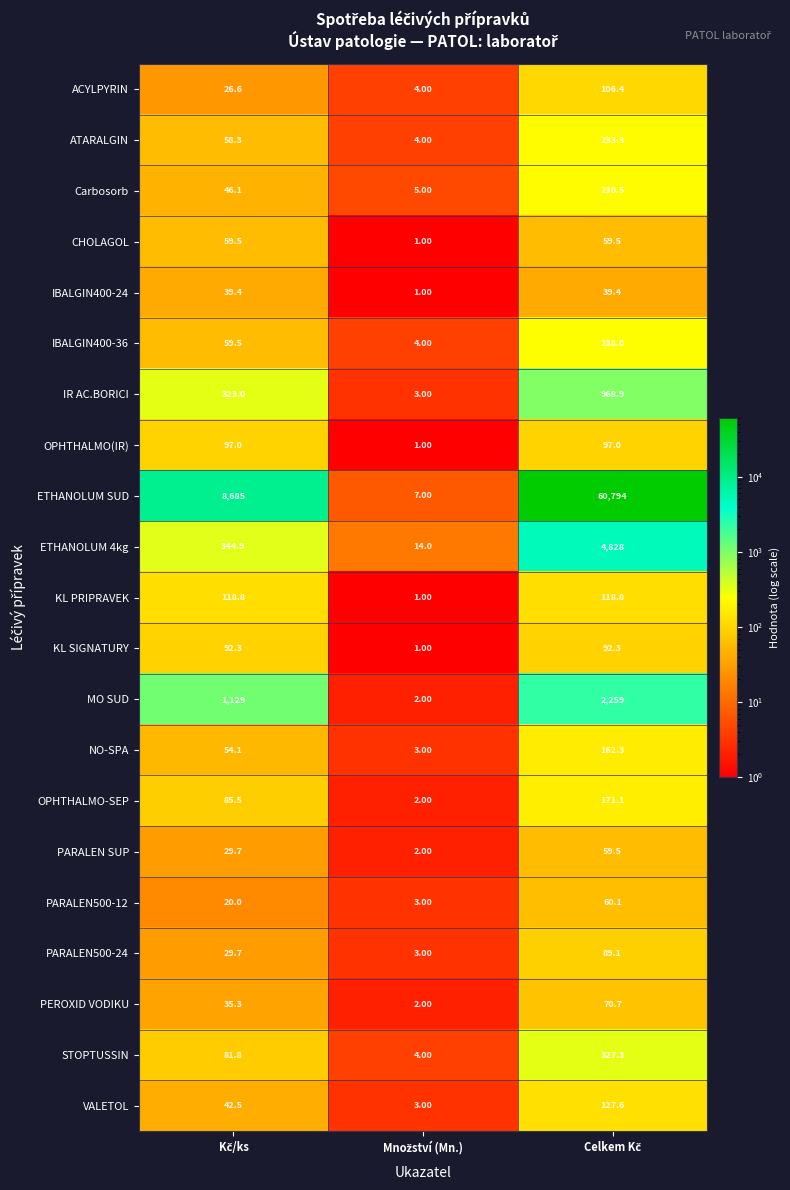

Which series has the widest spread of values?

ETHANOLUM SUD